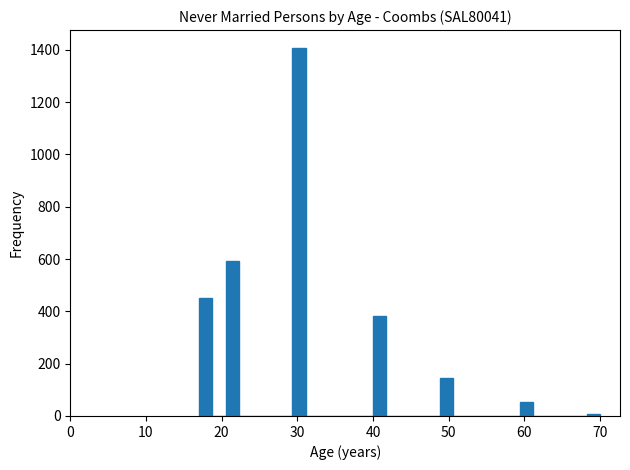

Around what value on the x-axis is the tallest bar? Give the approximate position of its centre, as read against the axis.

30